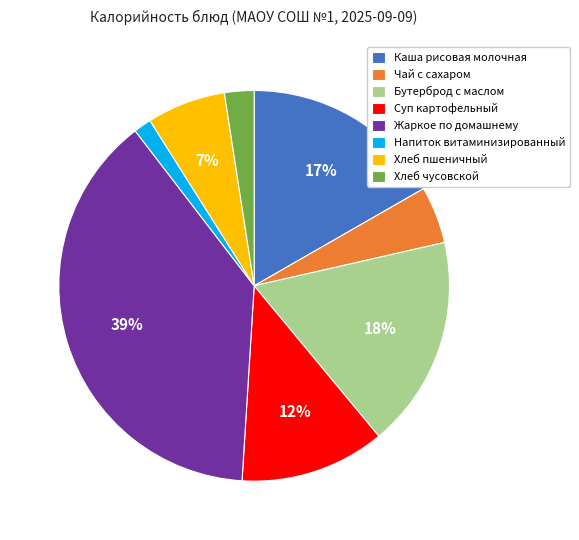

True or false: Хлеб чусовской accounts for 10% of the total.

False